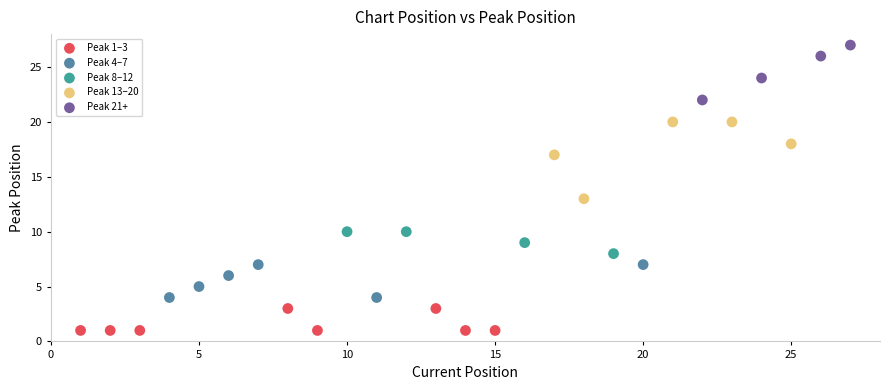

Which series has the largest Y range (max minus min)?

Peak 13–20